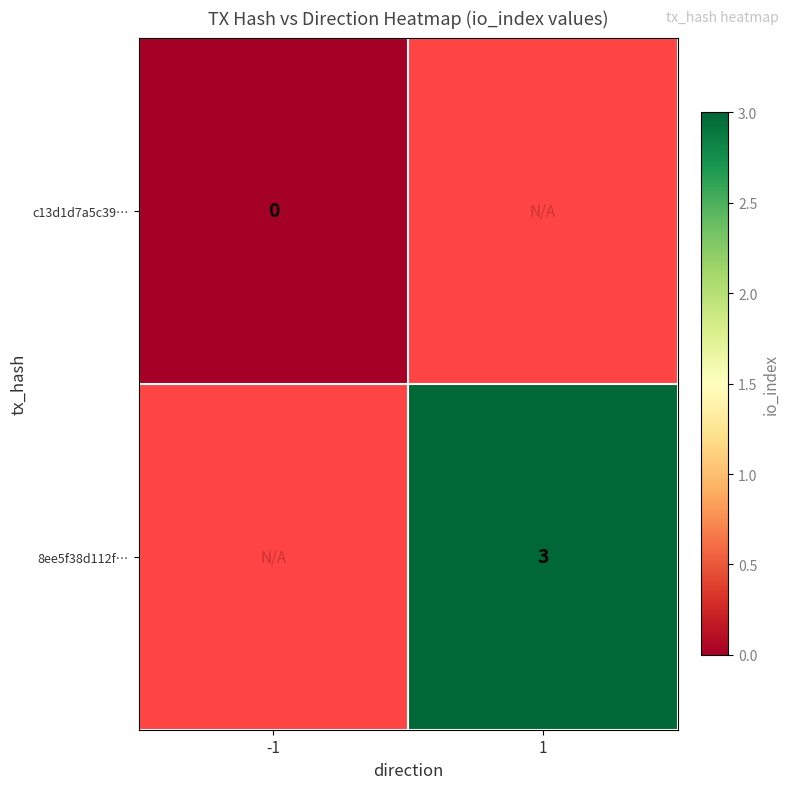

Which category has the highest value across all series?

1